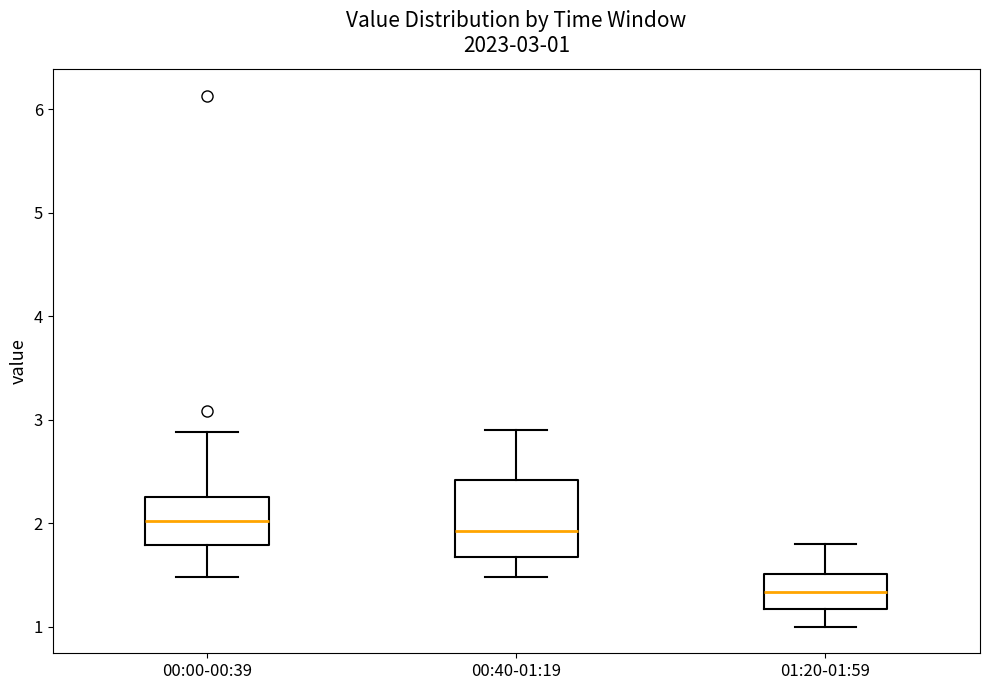

Which box is the tallest, from its lower edge to its upper edge?

00:40-01:19